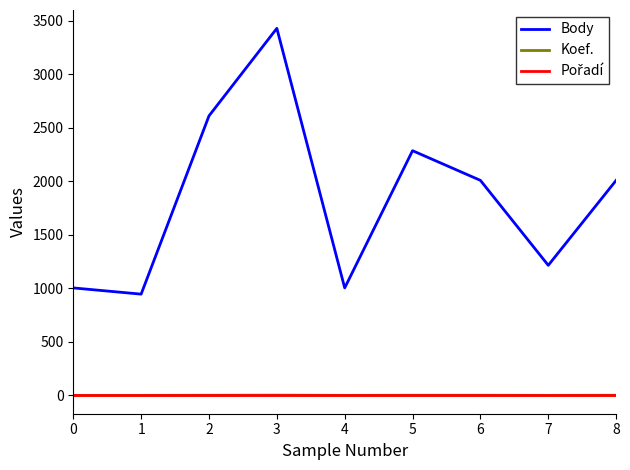

Does the chart have visible grid lines?

No